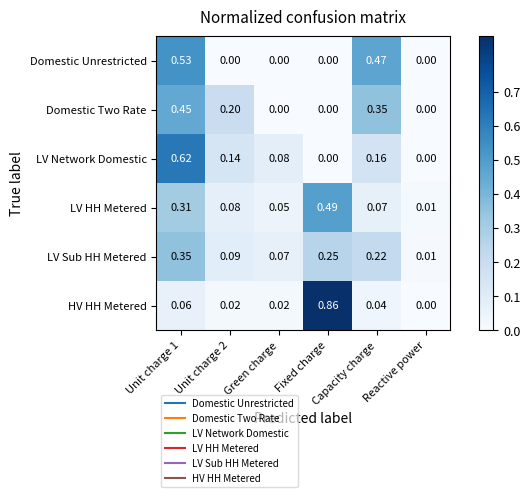

Which series has the largest range (max minus min)?

HV HH Metered